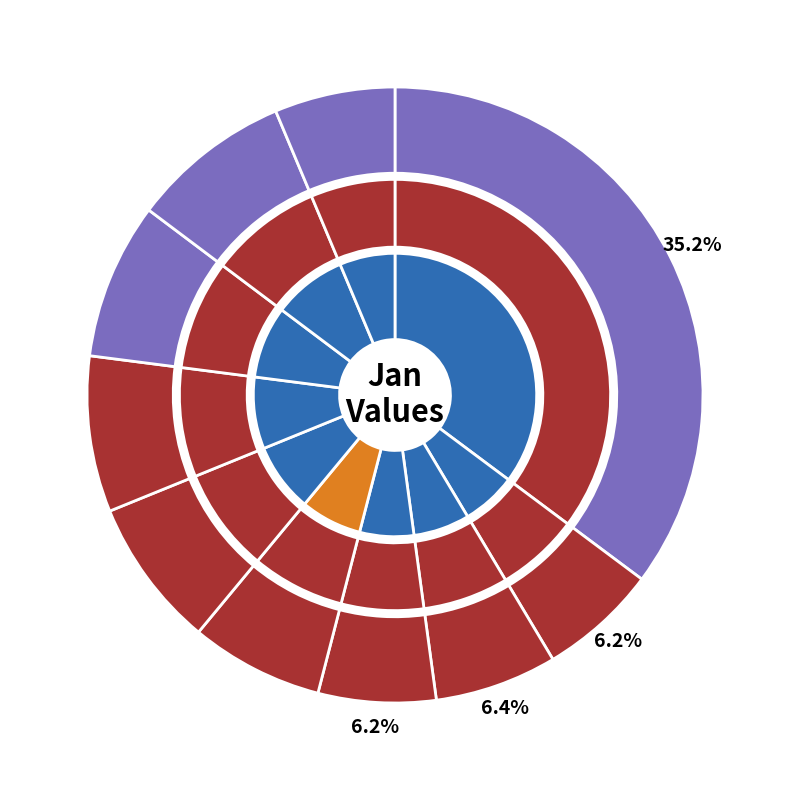

Do pct95 and pct35 together represent more than half of the pie?

No